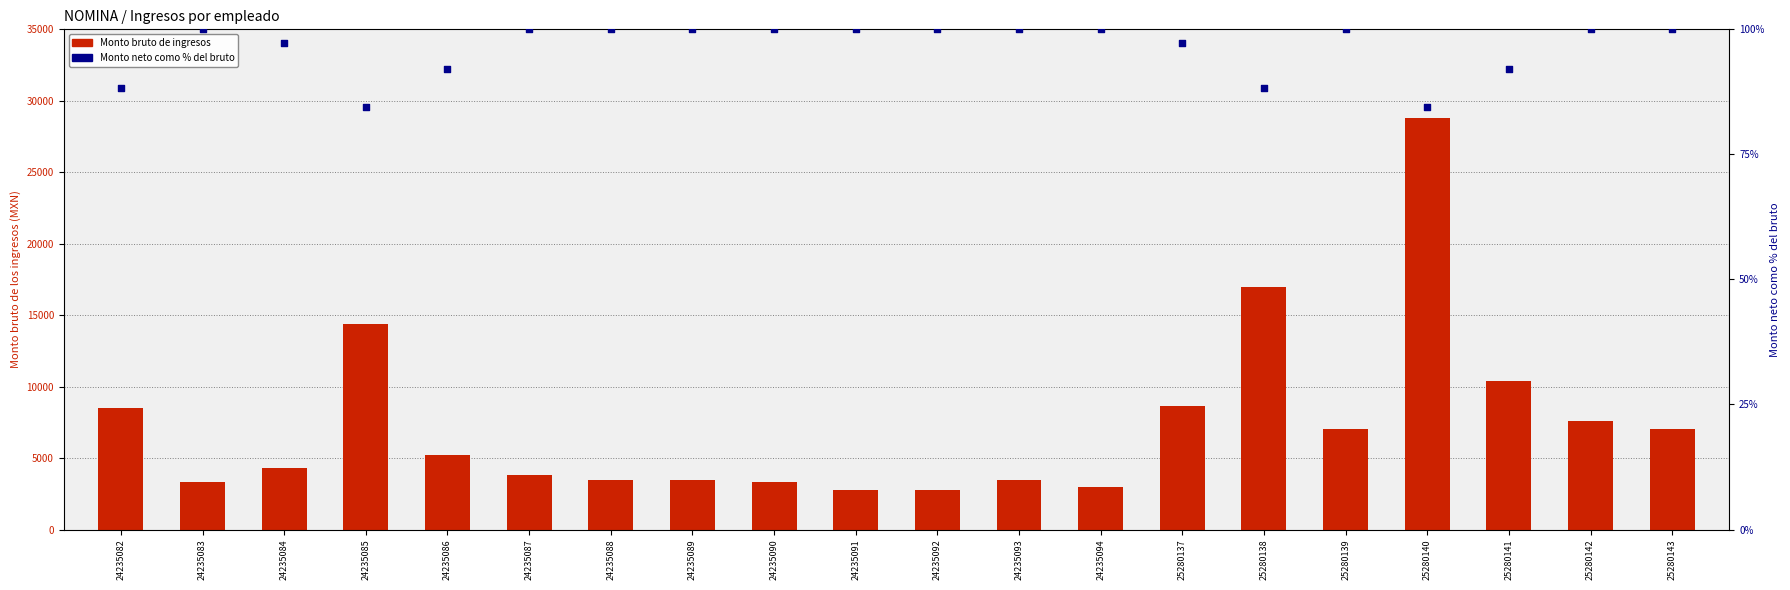

At which category is the sum across all series the highest?

25280140